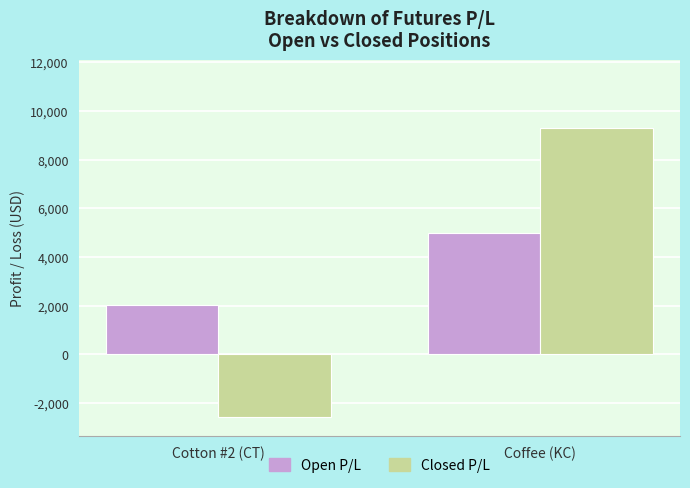

What is the label of the 2nd bar from the right?

Cotton #2 (CT)